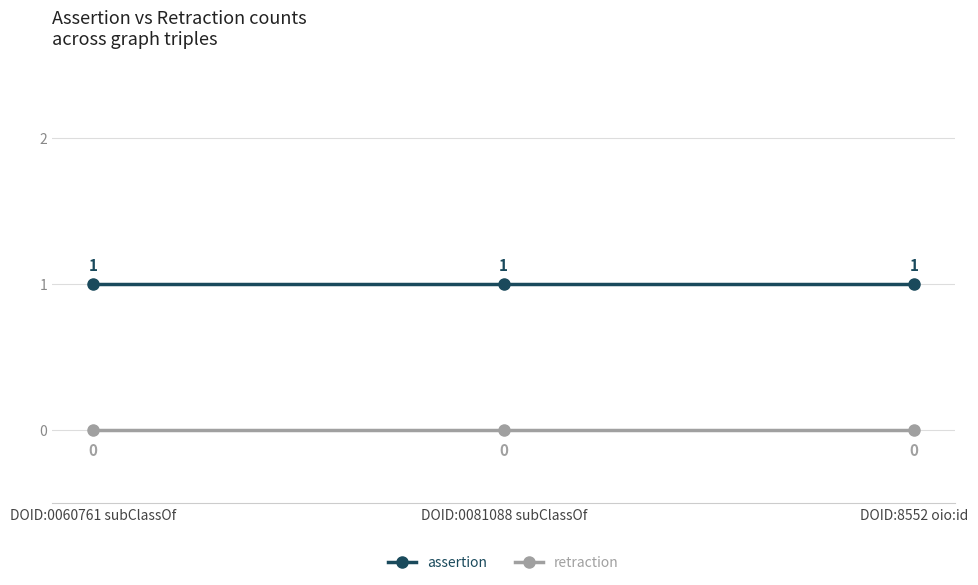

Count the number of data series in this chart.

2